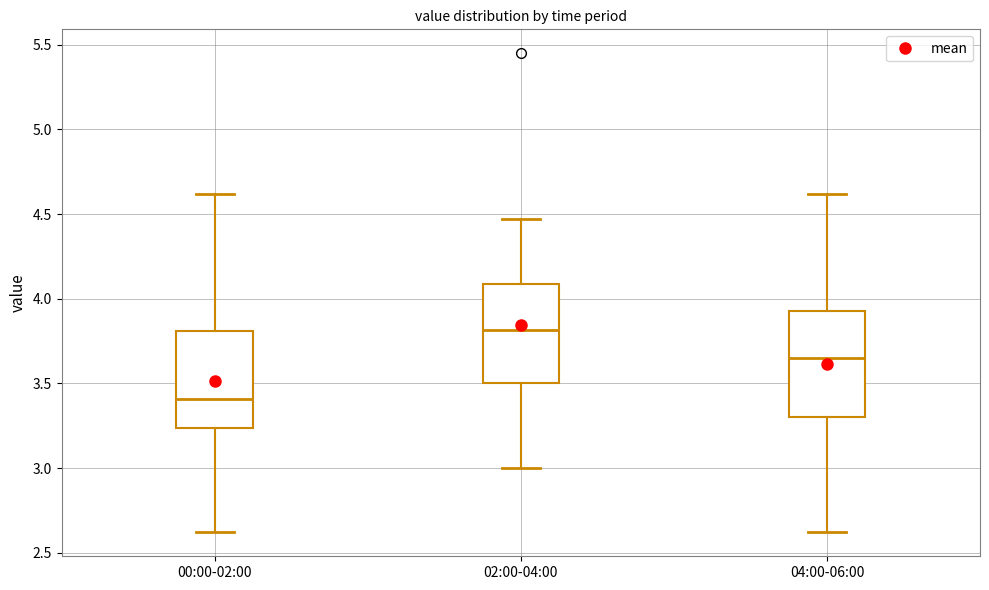

Where does the median line of the box for 00:00-02:00 sit on the y-axis? The values are not printed on the chart, so give them approximately, as read against the axis.

3.40